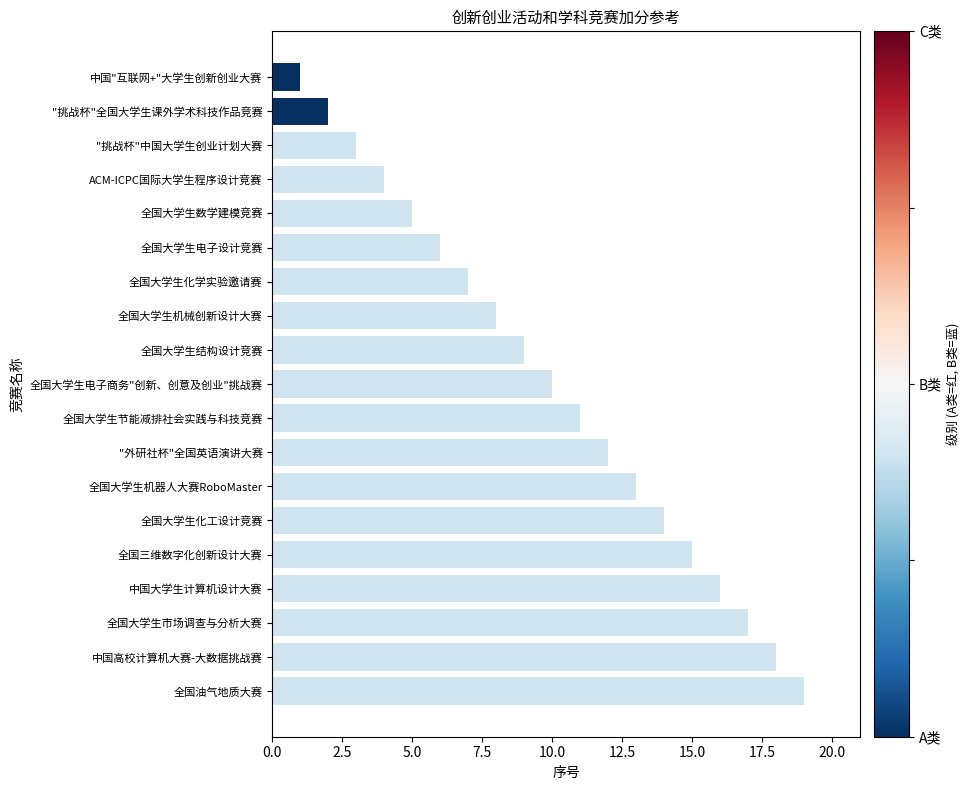

Approximately how many times larger is the value at 全国大学生化学实验邀请赛 compared to 全国大学生化工设计竞赛?

0.5